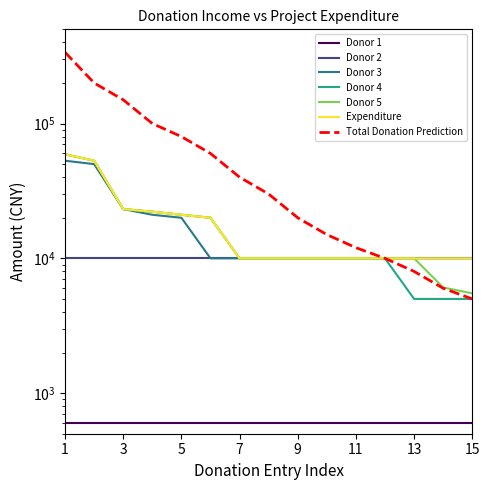

At which label is Donor 4 closest to 32075?

3